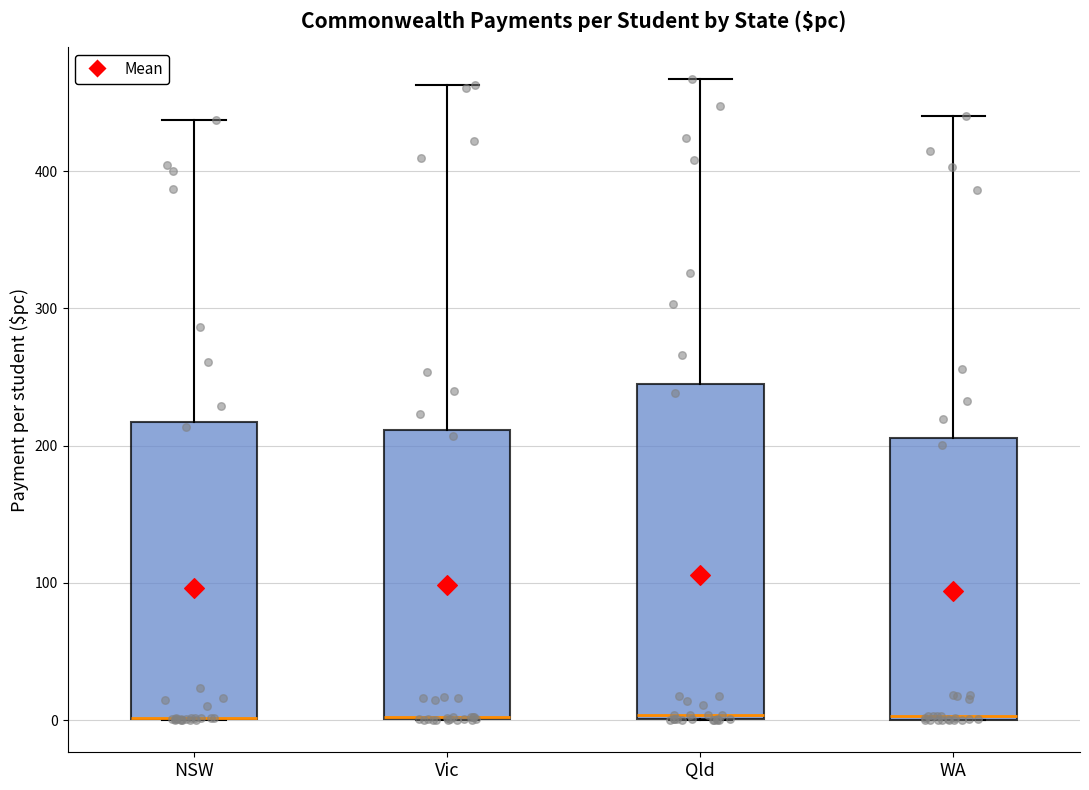

Reading left to right, transcribe this box plot: for each box, give where its median line is, the range the box spans, and where its two whiskers end, as read against the y-axis. The values are not printed on the chart, so give them approximately, as read against the axis.

NSW: median 0 (drawn on the box's lower edge), box 0 to 220, whiskers 0 to 440
Vic: median 0 (drawn on the box's lower edge), box 0 to 210, whiskers 0 to 460
Qld: median 0 (just above the box's lower edge), box 0 to 250, whiskers 0 to 470
WA: median 0, box 0 to 210, whiskers 0 to 440